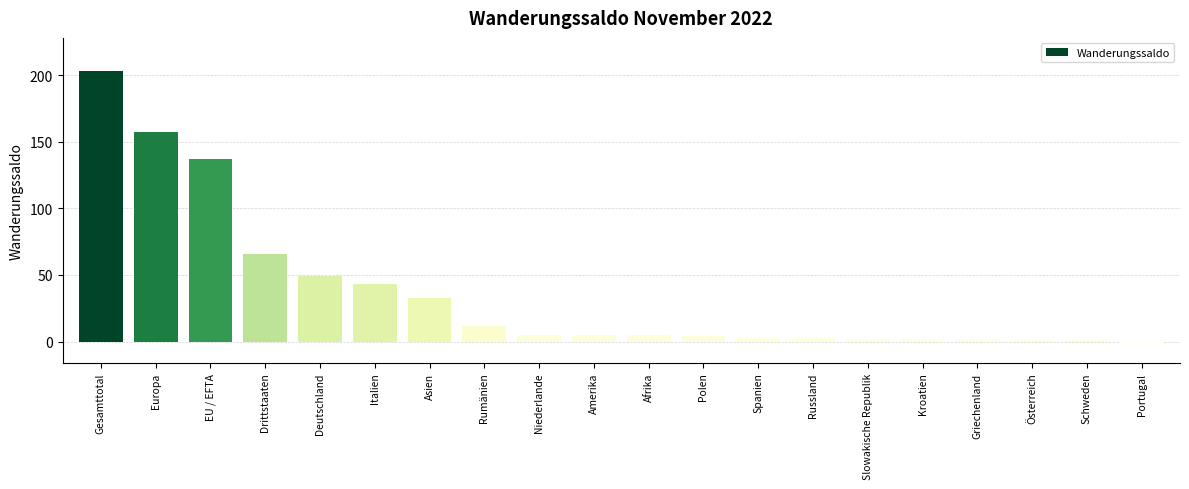

What is the greatest value displayed?

203